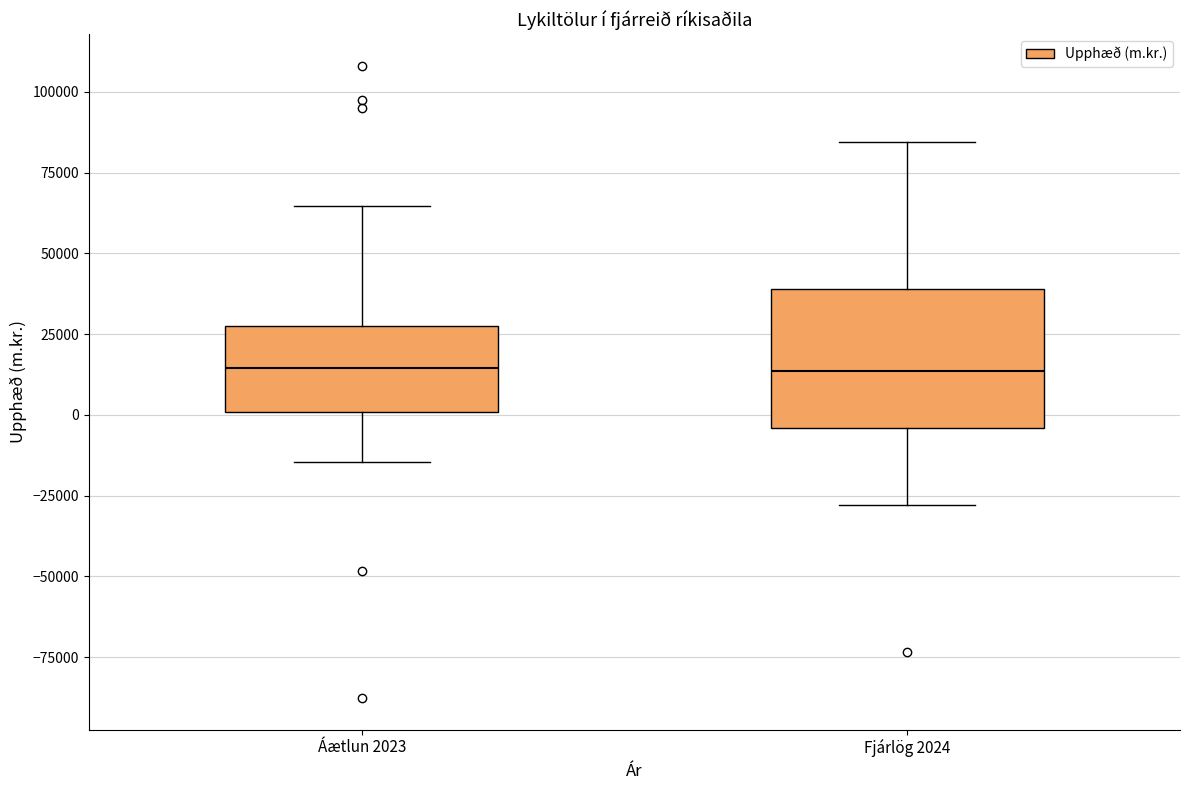

Reading left to right, read every box against the y-axis: the position of its median line, the range the box covers, and the ends of its whiskers. The values are not printed on the chart, so give them approximately, as read against the axis.

Áætlun 2023: median 15000, box 0 to 25000, whiskers -15000 to 65000
Fjárlög 2024: median 15000, box -5000 to 40000, whiskers -30000 to 85000